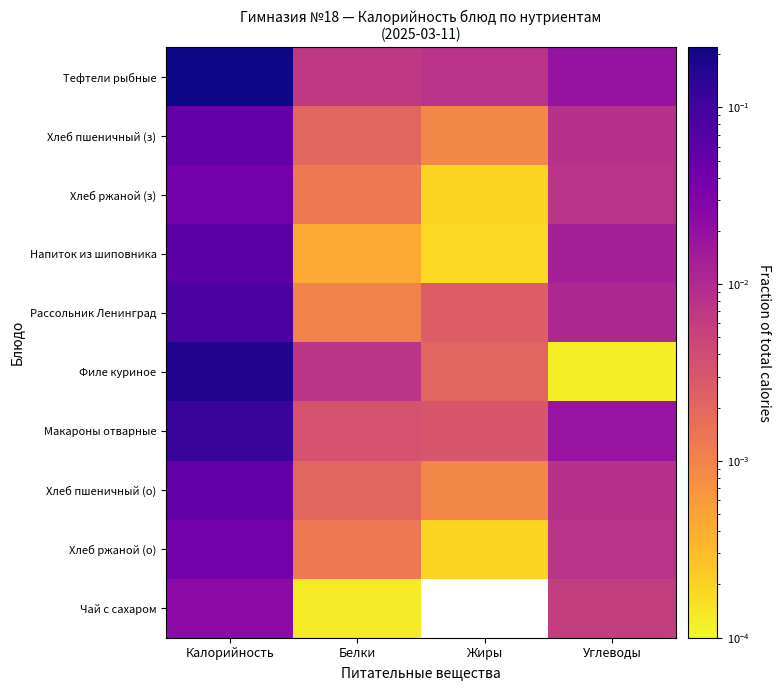

Which series has the largest total across all categories?

Тефтели рыбные